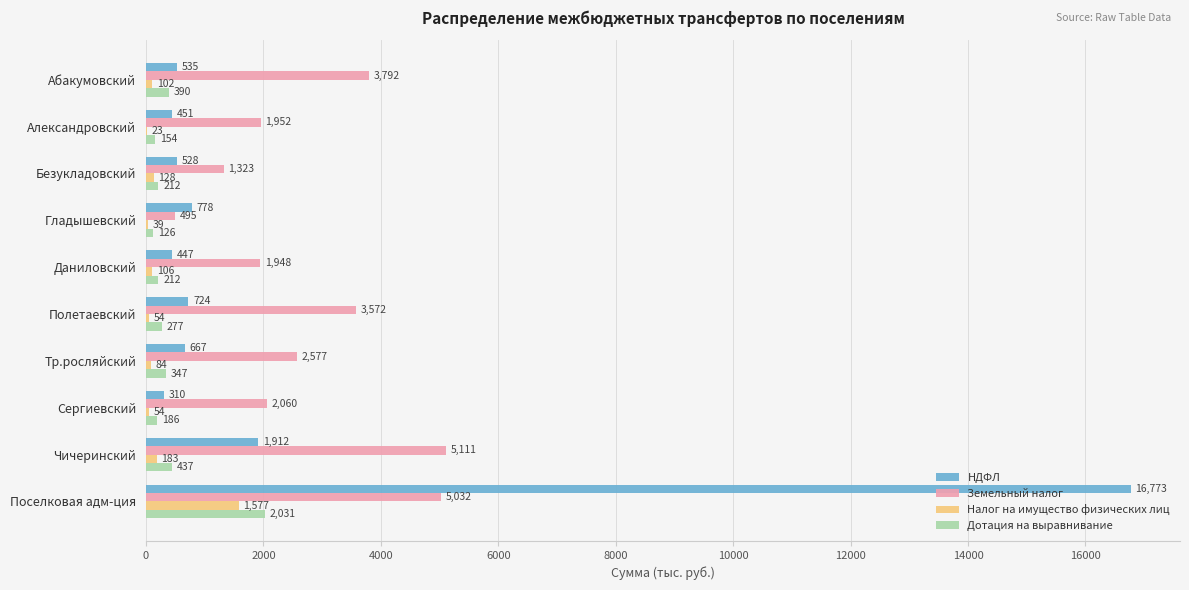

Read the Налог на имущество физических лиц value at Чичеринский.

182.6